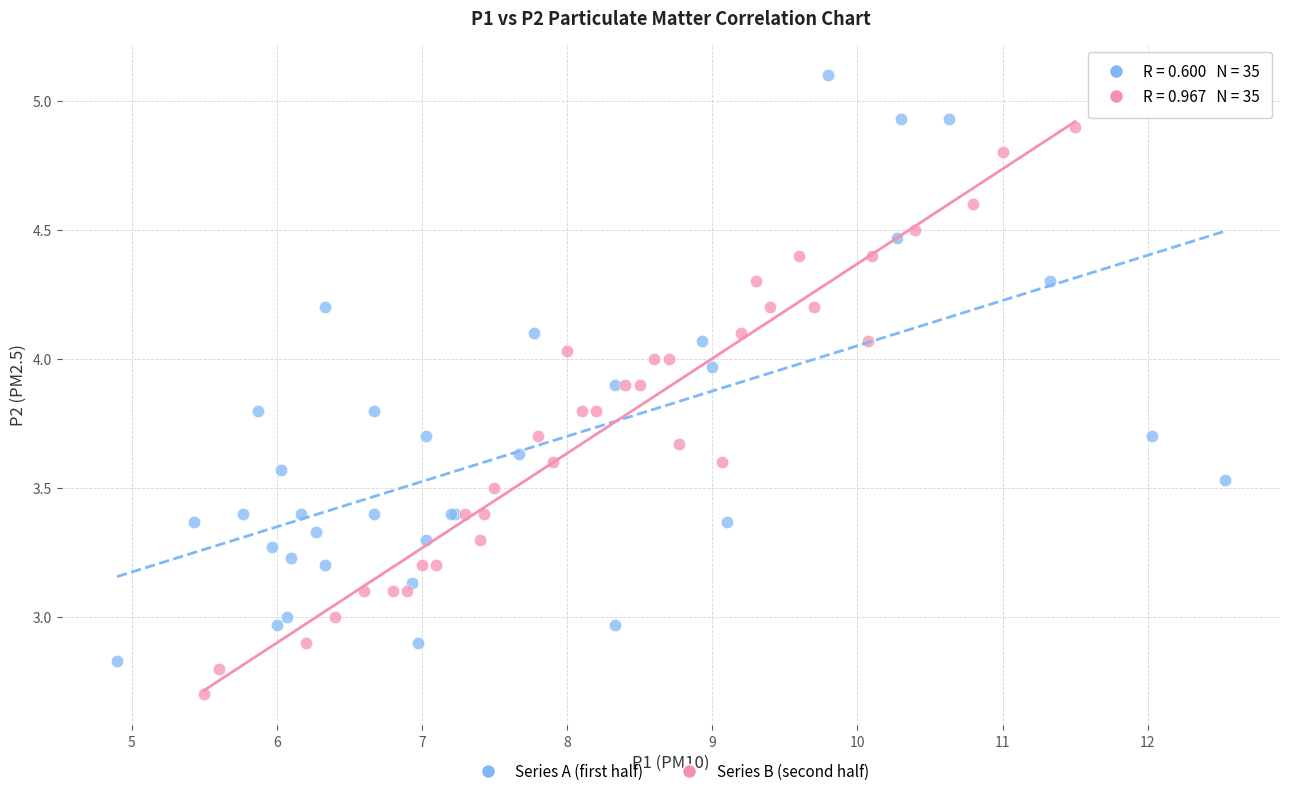

Which series reaches the minimum Y coordinate?

Series B (second half)